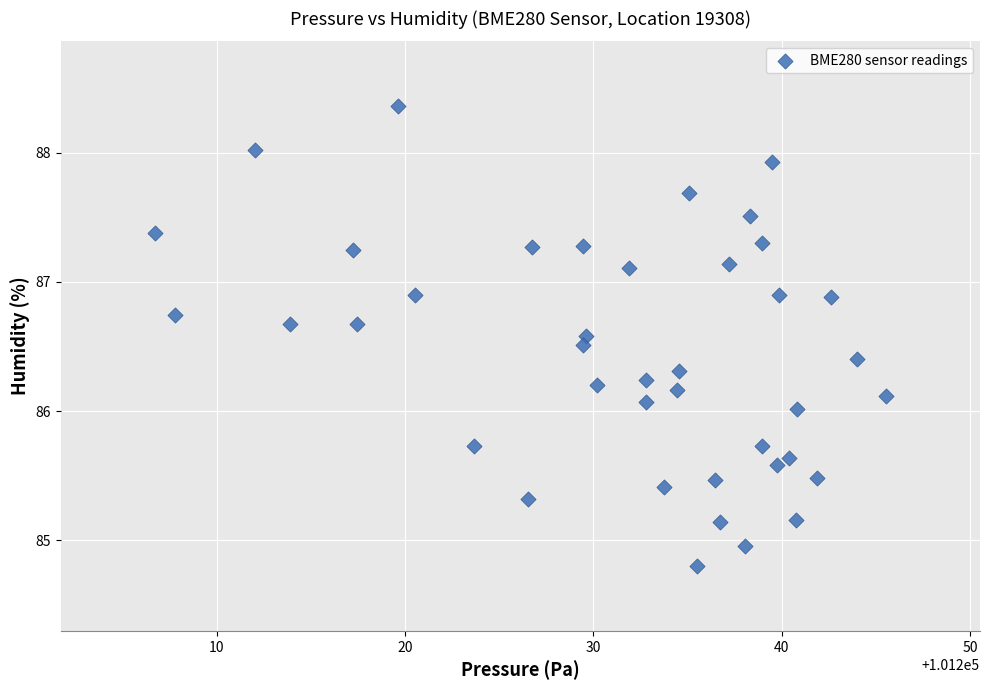

What is the range of X values (max minus min)?

38.8